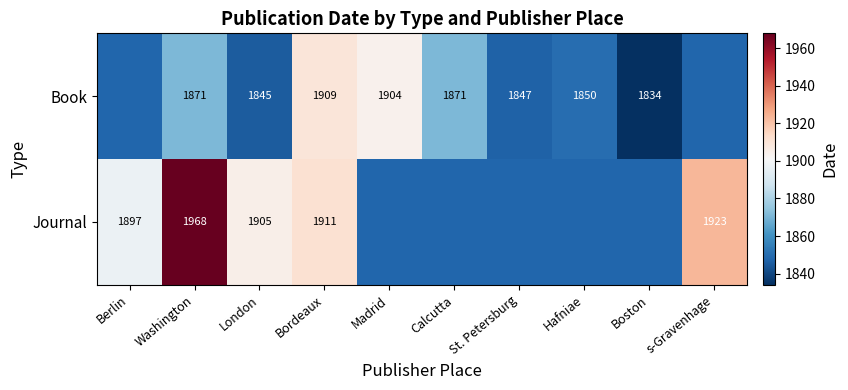

What is the difference between the Book values at Madrid and London?

59